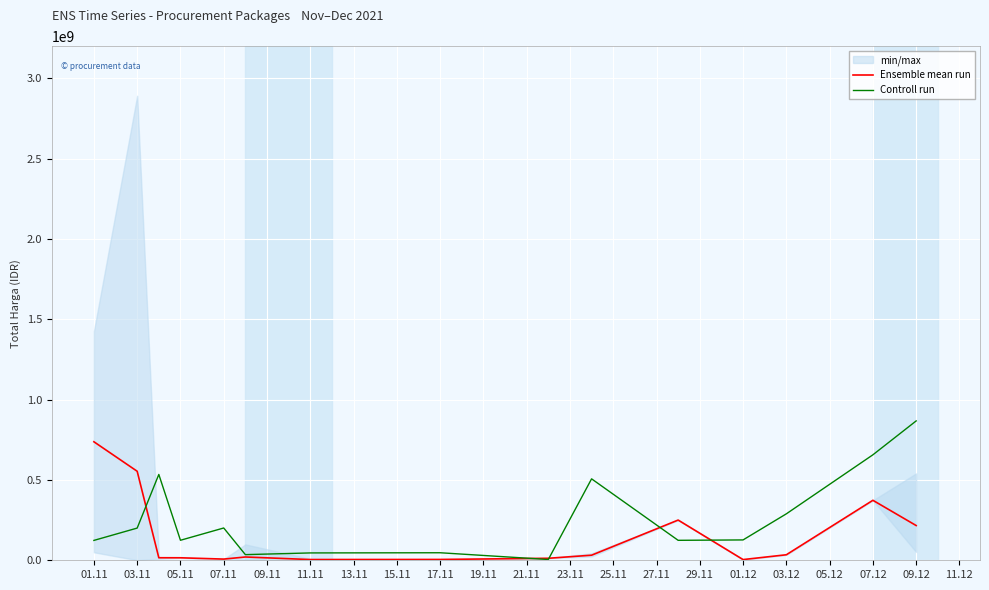

What is the difference between the maximum and second lowest values in the Ensemble mean run series?

733266736.7